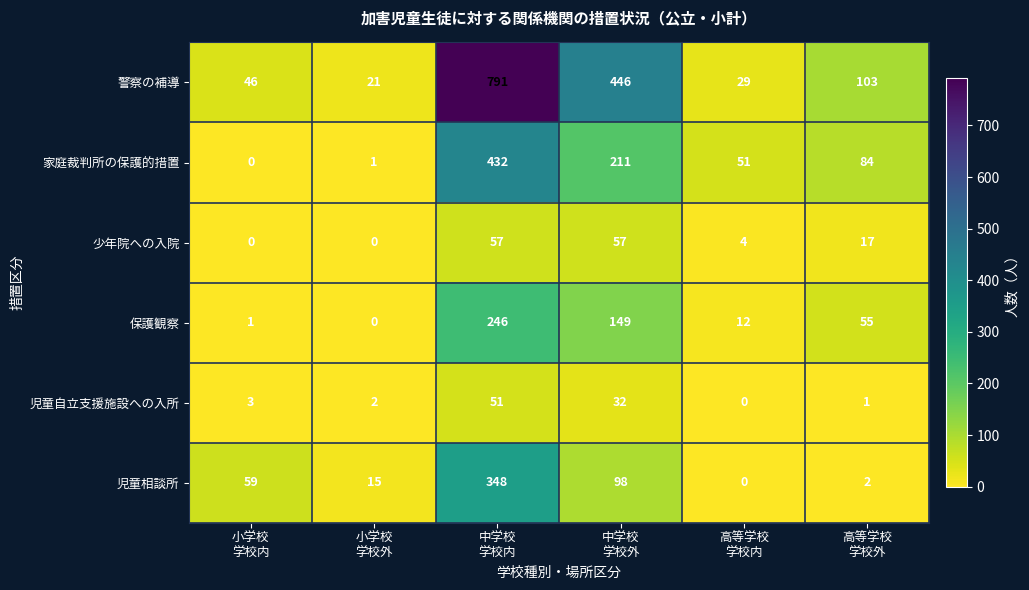

Which series has the widest spread of values?

警察の補導